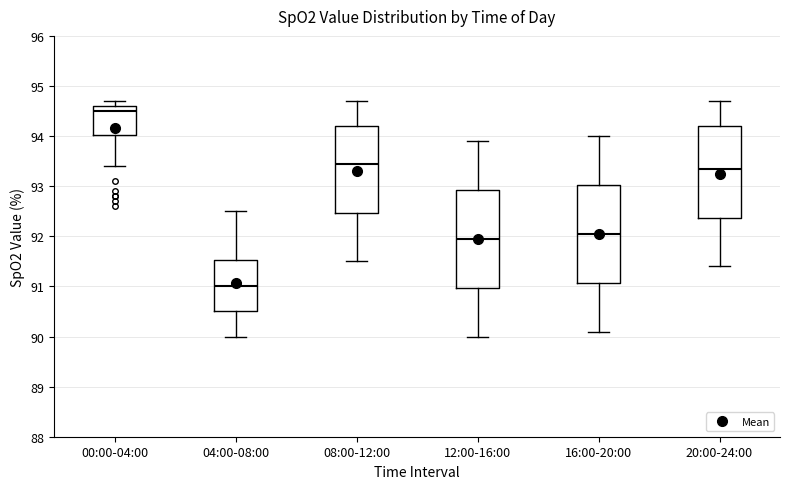

Which box's median line is the highest?

00:00-04:00